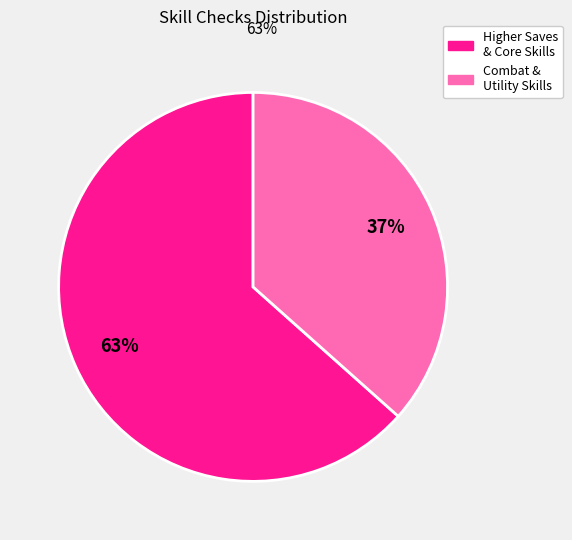

Is there any slice that represents more than half of the pie?

Yes